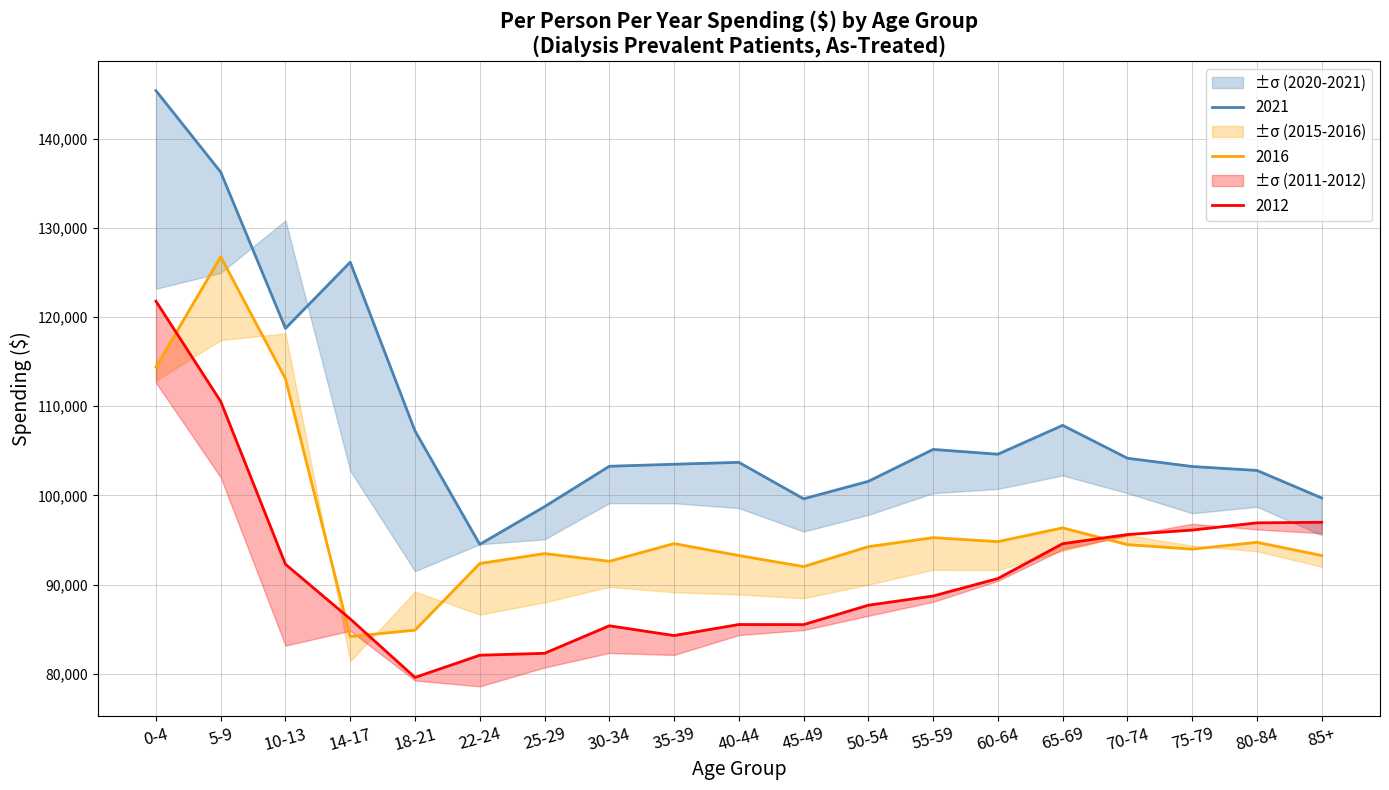

True or false: 2021 has more than 2 interior local peaks.

True